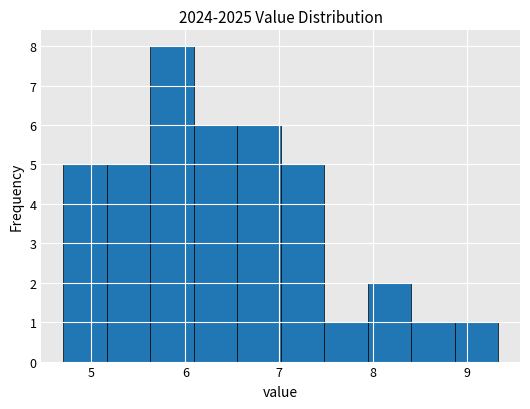

Which range on the x-axis has the tallest bar?

5.6 to 6.1